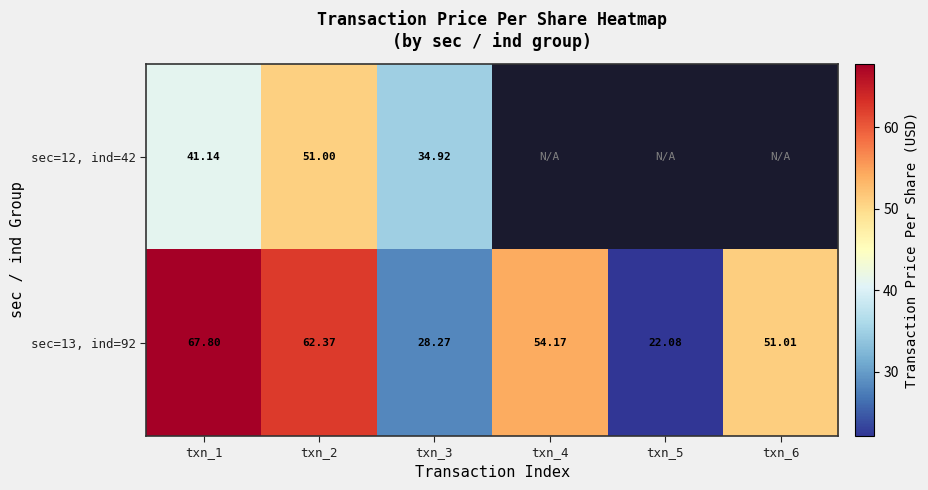

What is the difference between the highest and lowest values at txn_3?

6.7